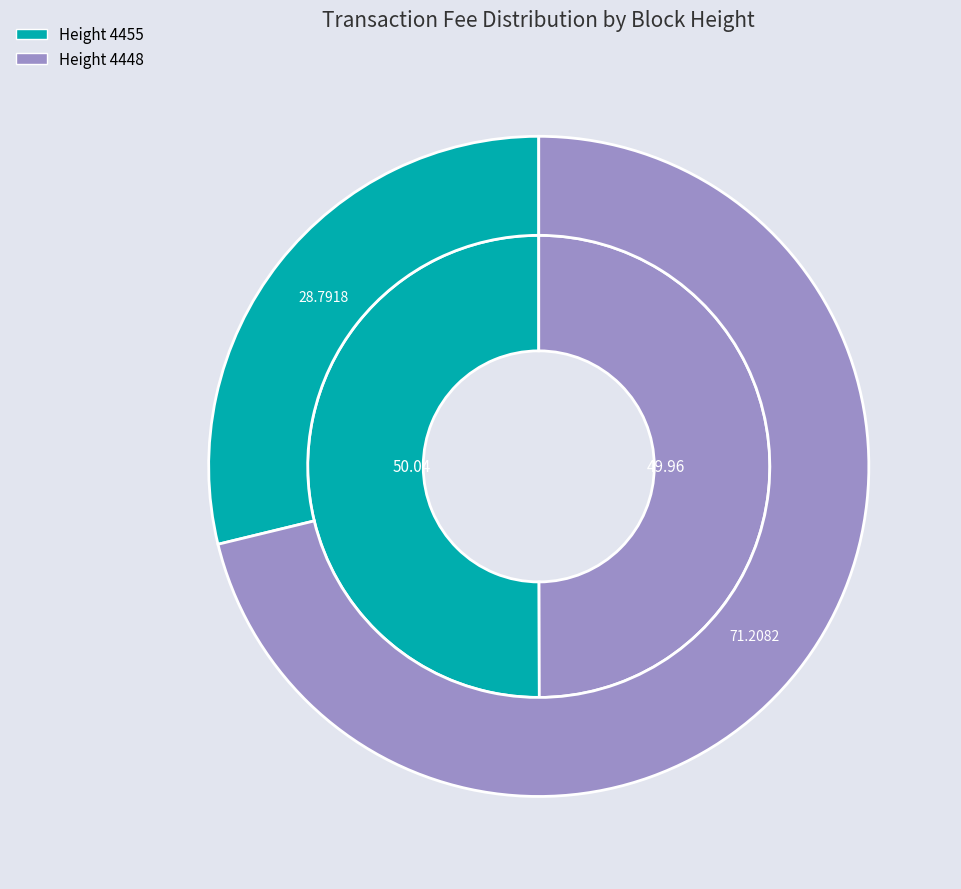

To the nearest percent, what is the average slice percentage?

50%